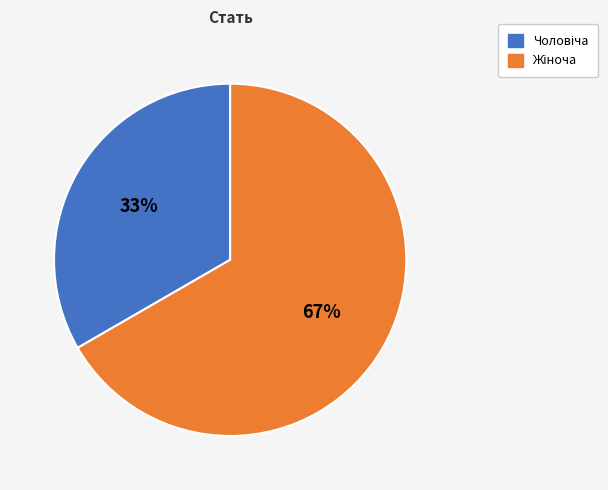

To the nearest percent, what is the average slice percentage?

50%